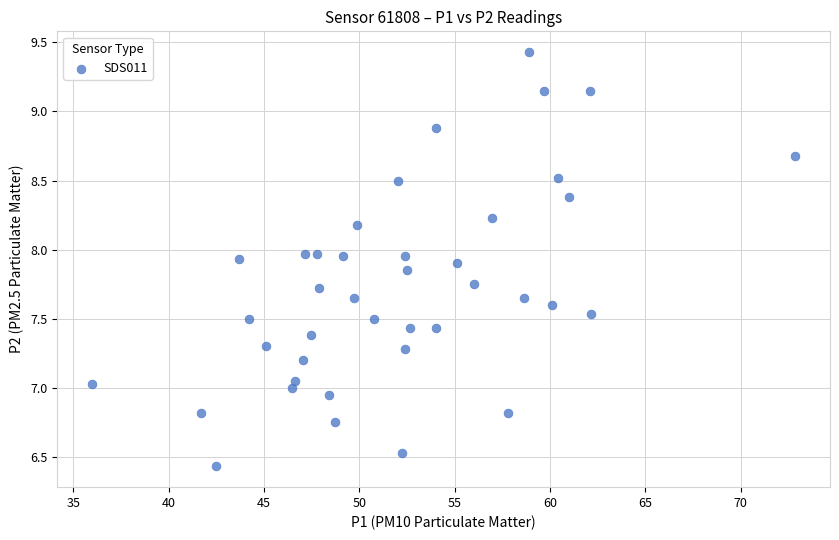

What is the range of Y values (max minus min)?

3.0